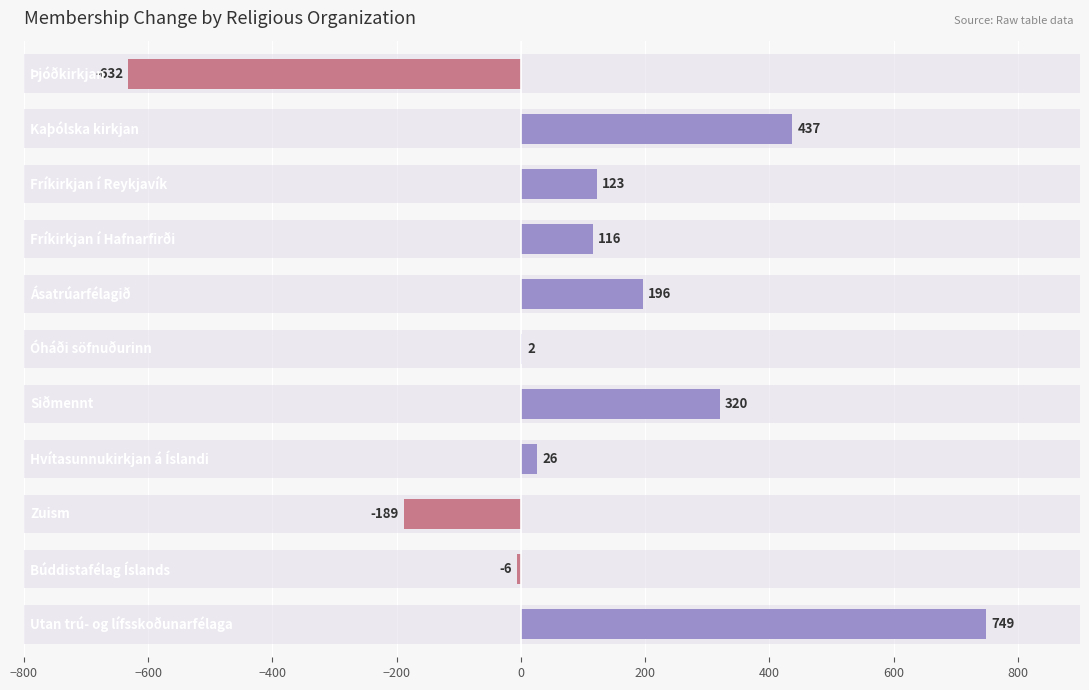

Approximately how many times larger is the value at 400 compared to −200?

2.8